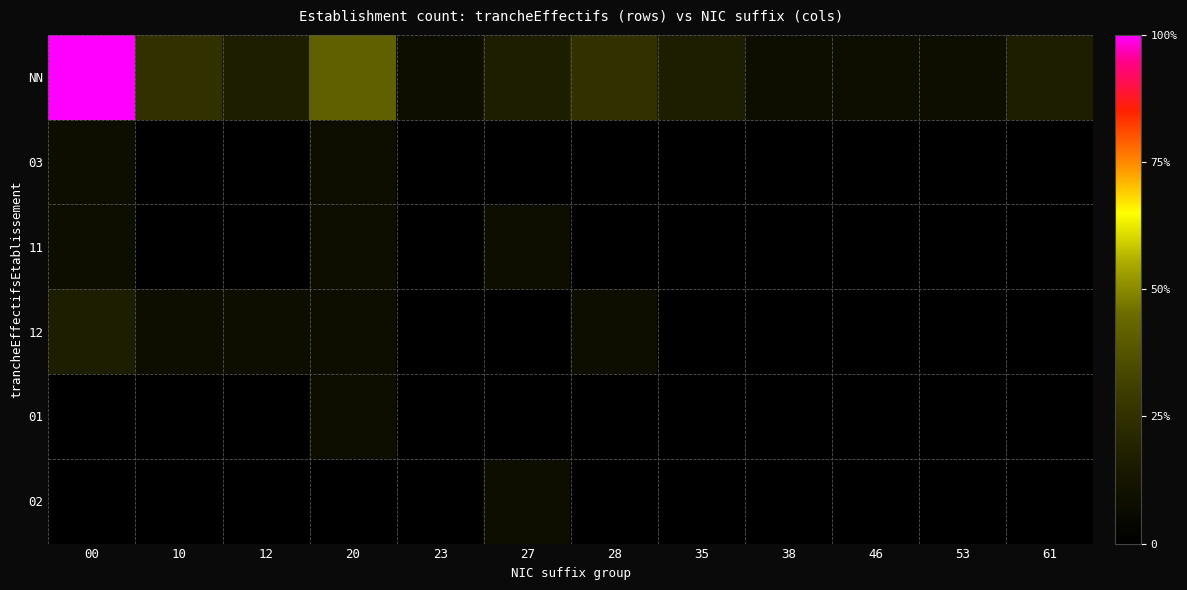

What is the maximum value shown in the chart?

1.0